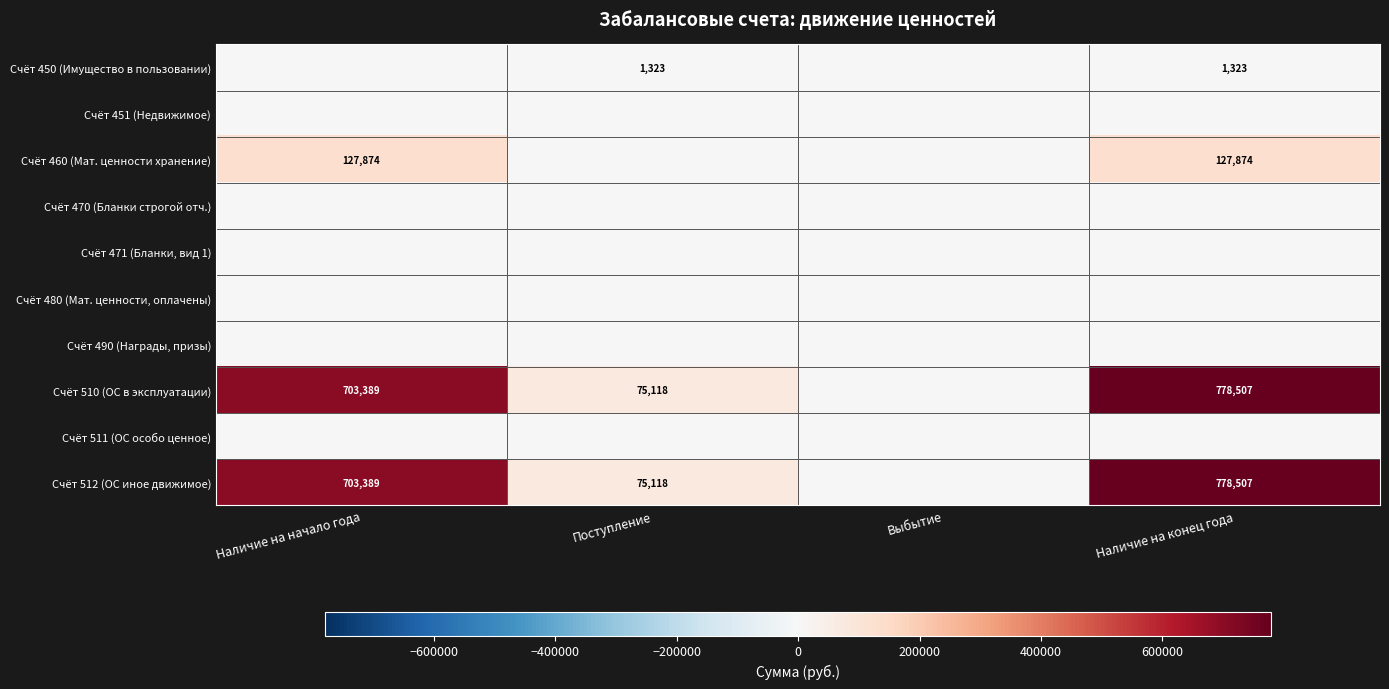

At which category is the sum across all series the highest?

Наличие на конец года